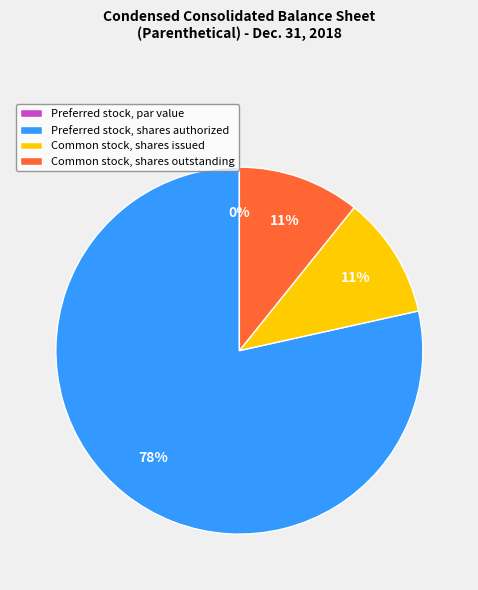

How much of the chart is everything except Preferred stock, shares authorized?

21.5%